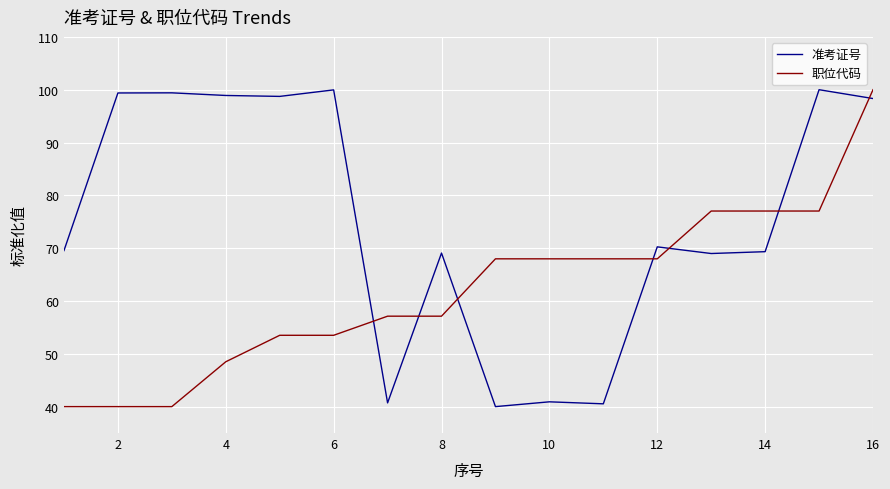

List the series in order of their overall mean, highest first.

准考证号, 职位代码